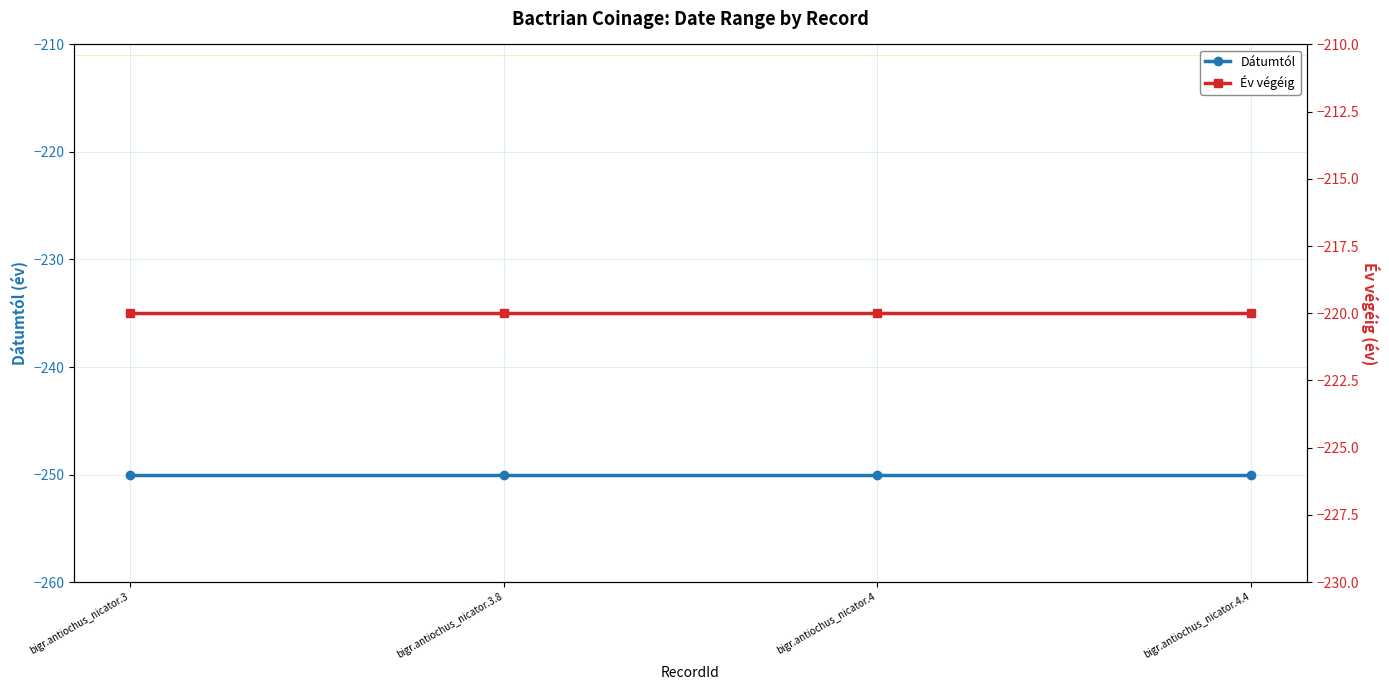

What is the value of the Dátumtól point at the 2nd from the left?

-250